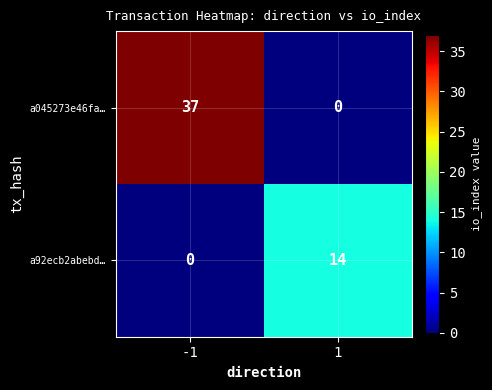

True or false: a92ecb2abebd… has a value of 0 at -1.

True